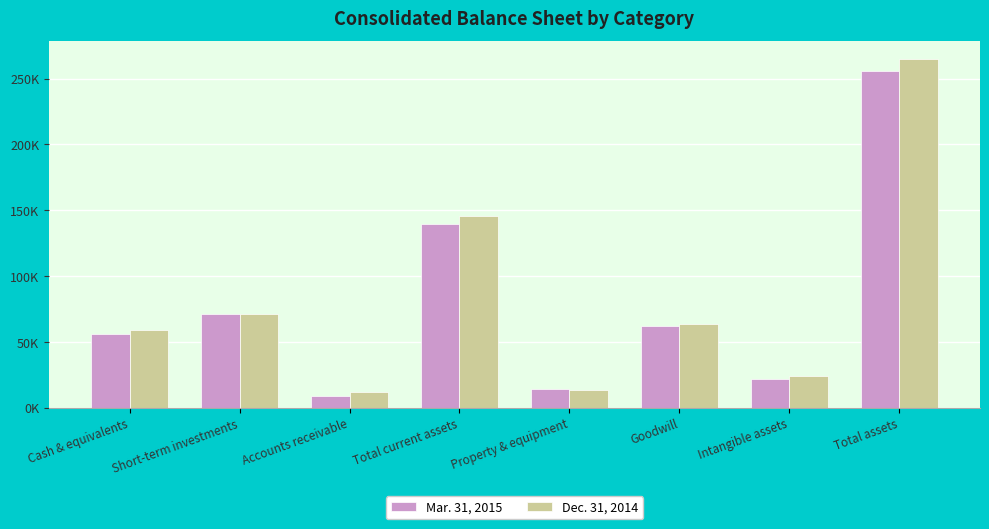

What are all the series names shown in the legend?

Mar. 31, 2015, Dec. 31, 2014